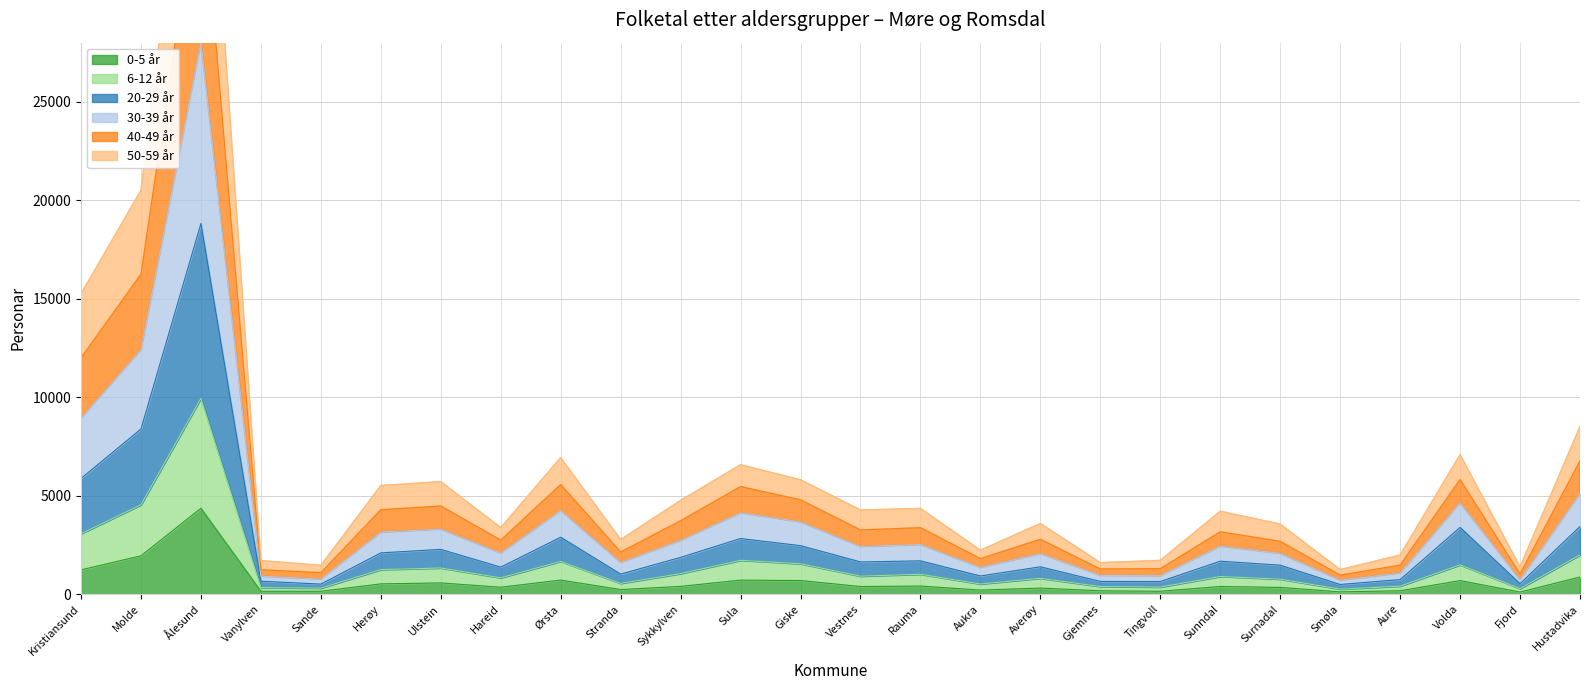

At which label does 0-5 år reach its peak?

Ålesund